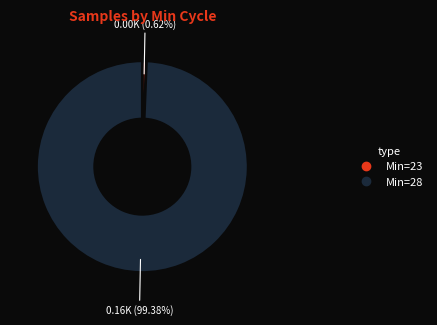

Is there a majority slice in this chart?

Yes